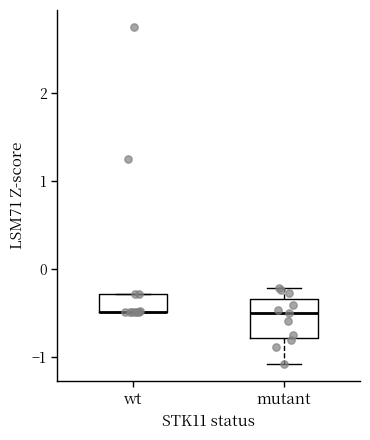

Reading left to right, transcribe this box plot: for each box, give where its median line is, the range the box spans, and where its two whiskers end, as read against the y-axis. The values are not printed on the chart, so give them approximately, as read against the axis.

wt: median -0.5 (drawn on the box's lower edge), box -0.5 to -0.3, whiskers -0.5 to -0.3
mutant: median -0.5, box -0.8 to -0.3, whiskers -1.1 to -0.2